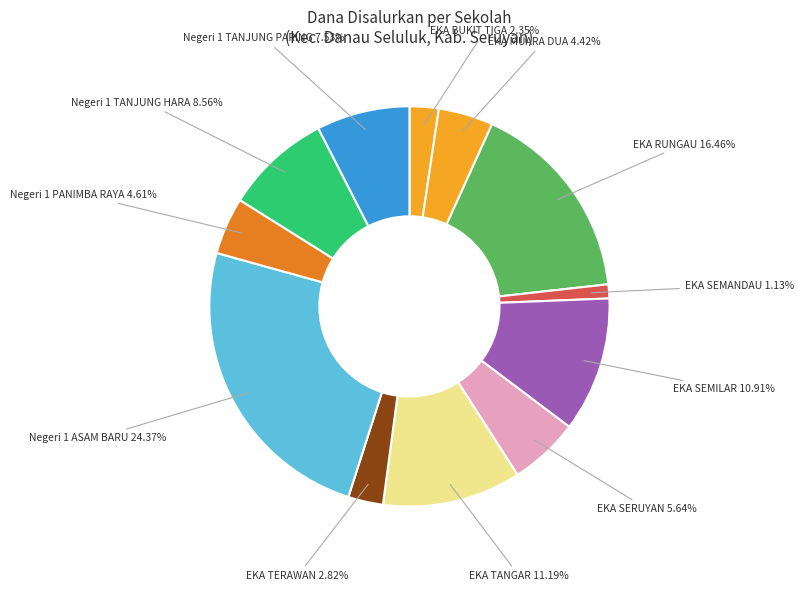

Rank the categories by value from highest to lowest.

SD NEGERI 1 ASAM BARU, SD EKA TJIPTA RUNGAU, SD EKA TJIPTA TANGAR, SD EKA TJIPTA SEMILAR, SD NEGERI 1 TANJUNG HARA, SD NEGERI 1 TANJUNG PARING, SD EKA TJIPTA SERUYAN, SD NEGERI 1 PANIMBA RAYA, SD EKA TJIPTA MUARA DUA, SD EKA TJIPTA TERAWAN, SD EKA TJIPTA BUKIT TIGA, SD EKA TJIPTA SEMANDAU